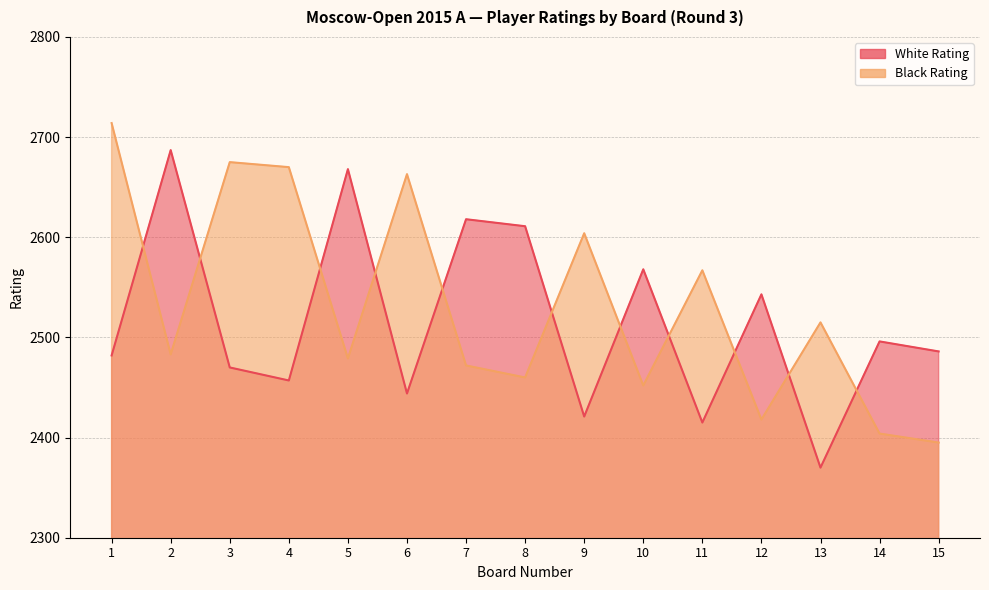

Which series has the largest range (max minus min)?

Black Rating